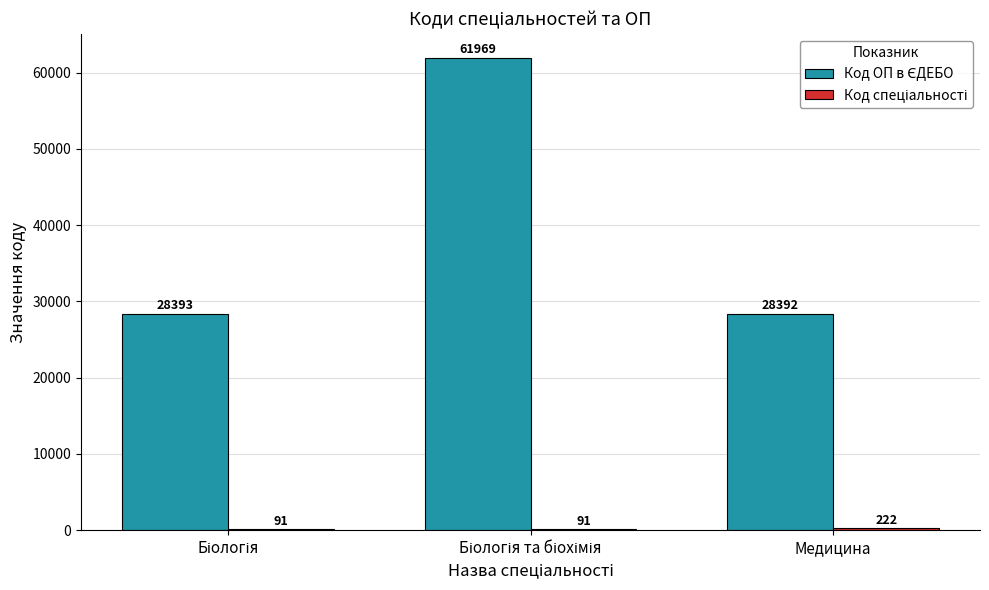

What is the total value across all series at Медицина?

28614